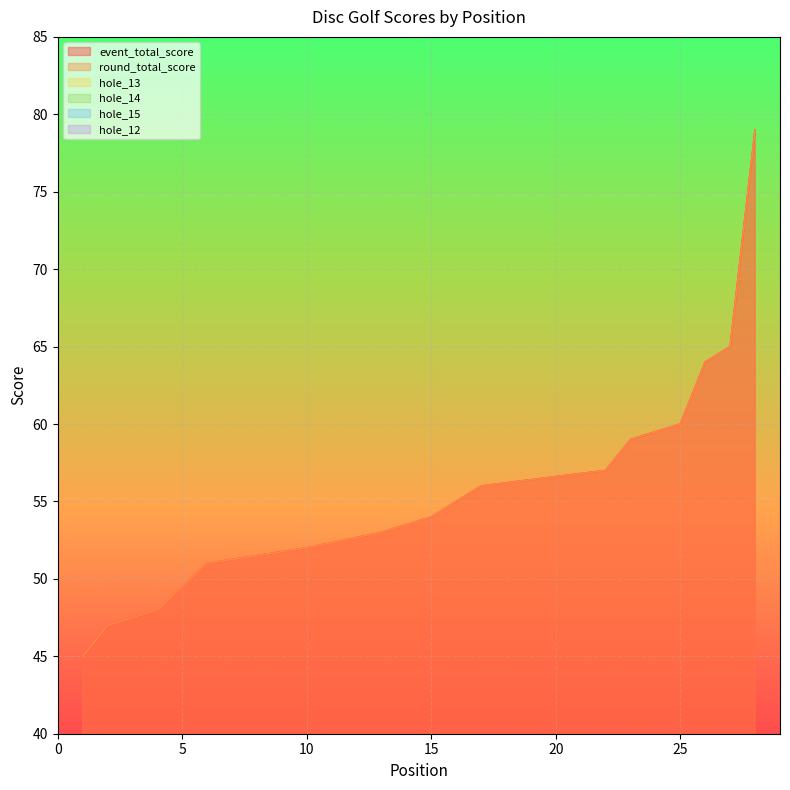

What is the difference between the maximum and second lowest values in the event_total_score series?

32